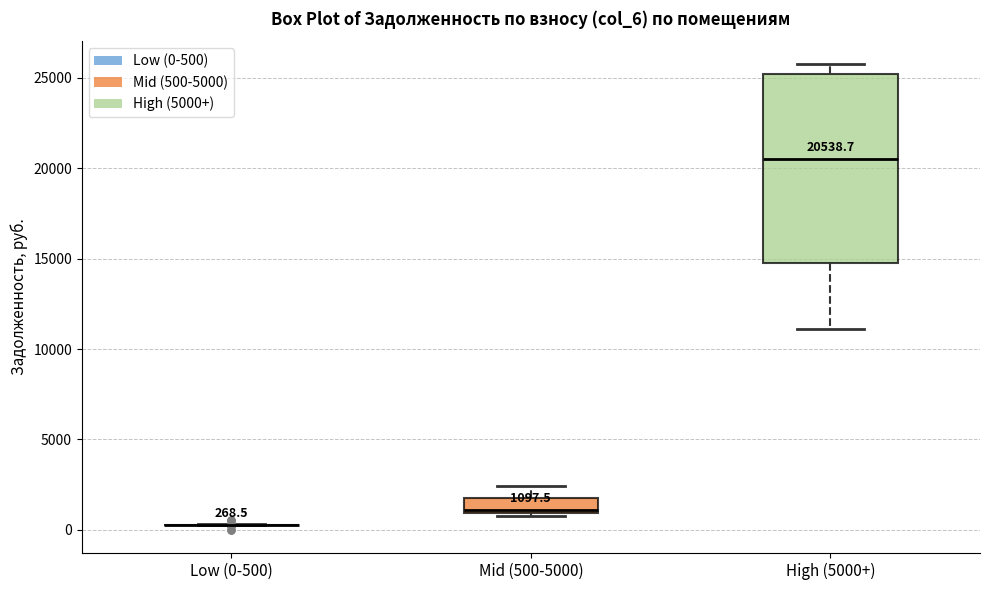

Comparing the boxes themselves (not the whiskers), which one is the tallest?

High (5000+)